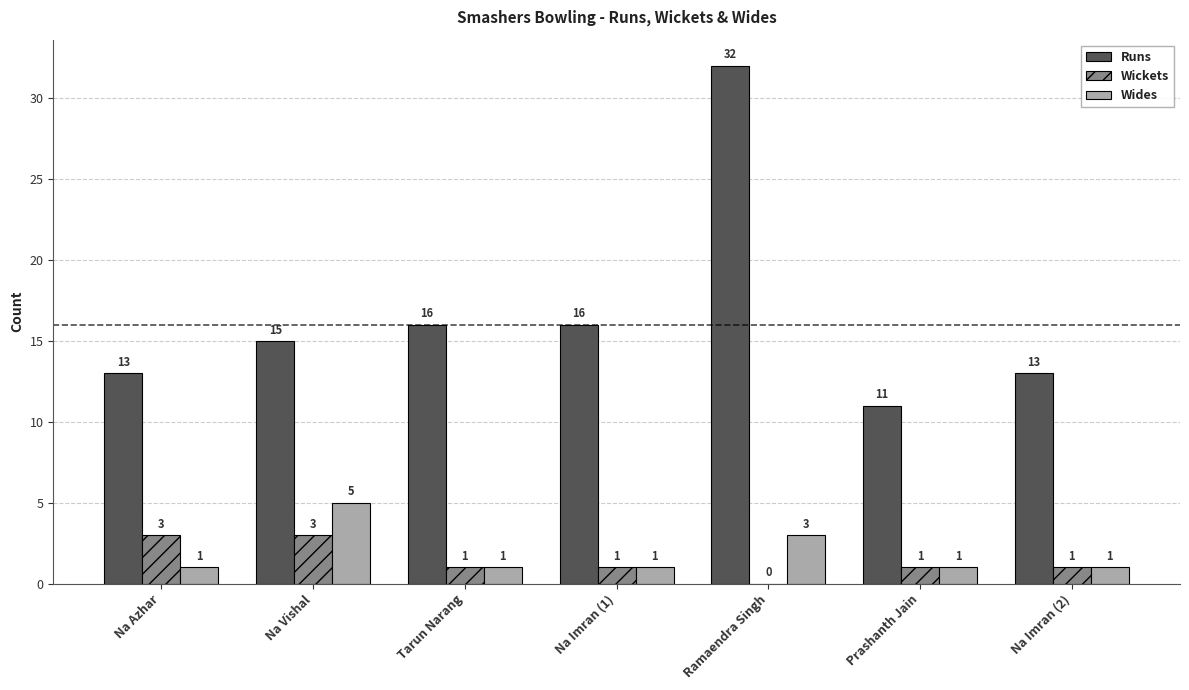

Reading right to left, what are all the values shown in this chart?

Runs: 13	11	32	16	16	15	13
Wickets: 1	1	0	1	1	3	3
Wides: 1	1	3	1	1	5	1